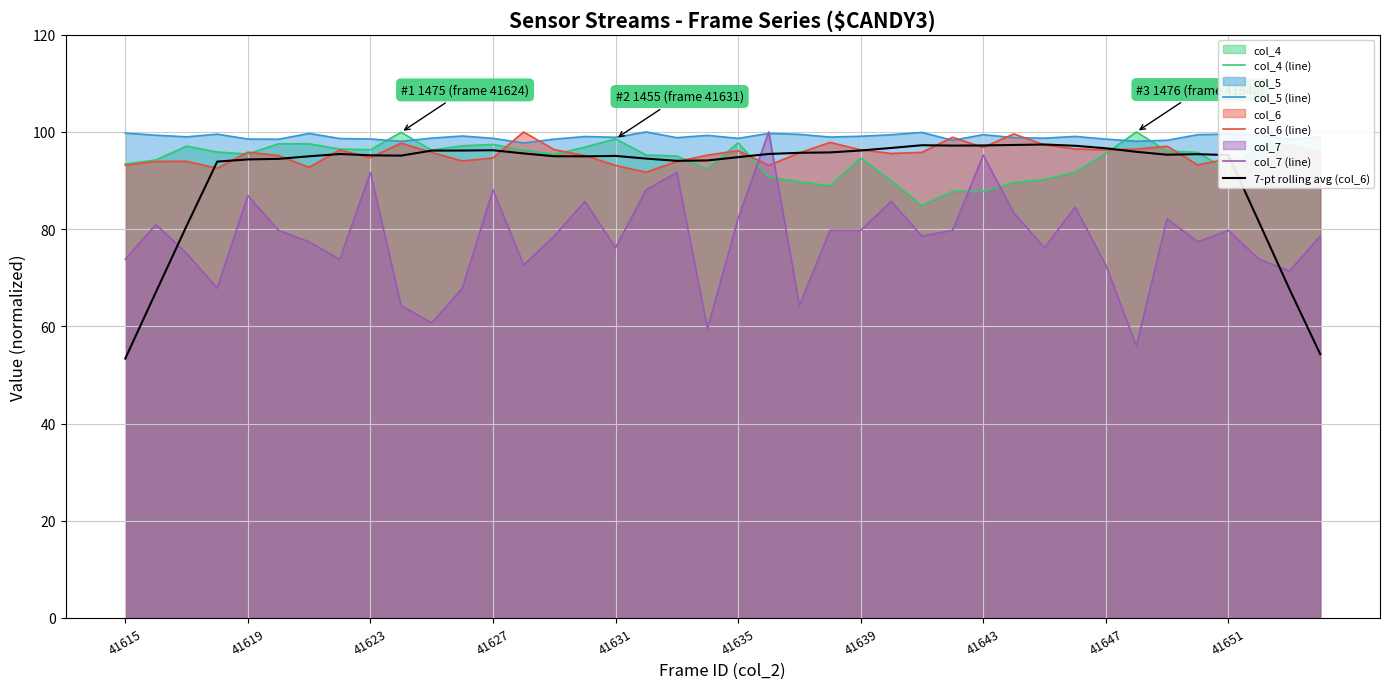

How many interior local valleys does the 7-pt rolling avg (col_6) series have?

5